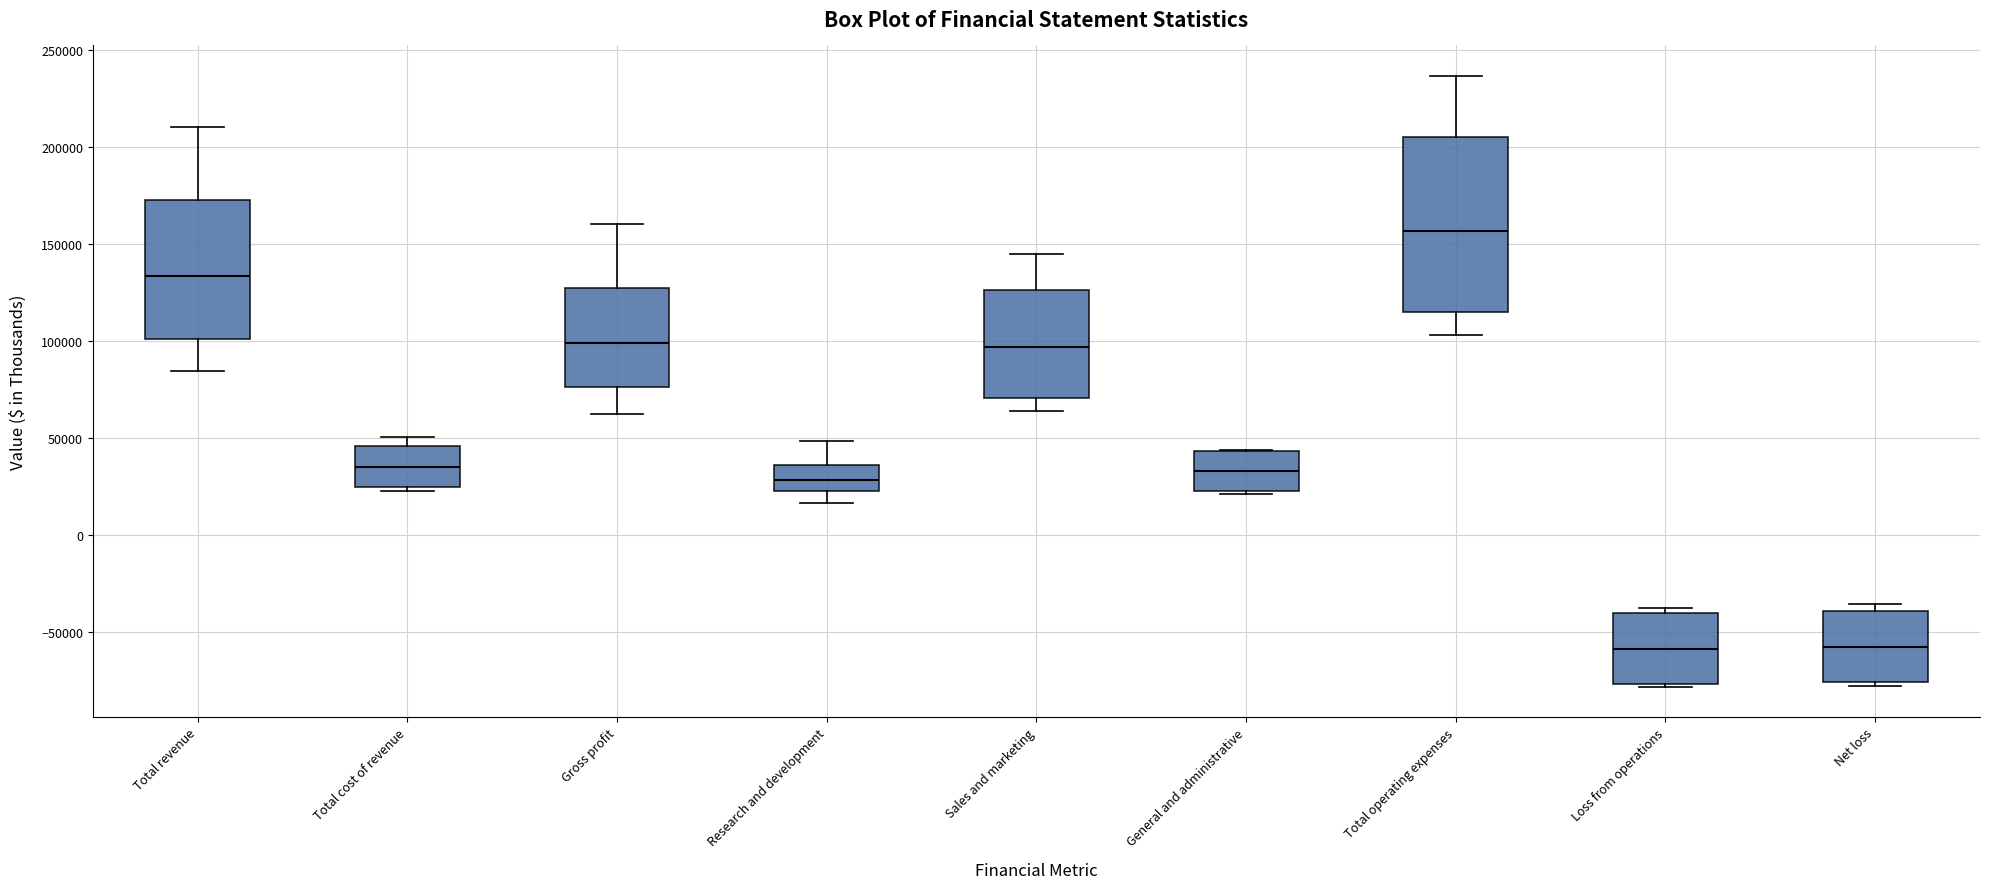

Where does the upper whisker of the box for Sales and marketing end on the y-axis? The values are not printed on the chart, so give them approximately, as read against the axis.

145000